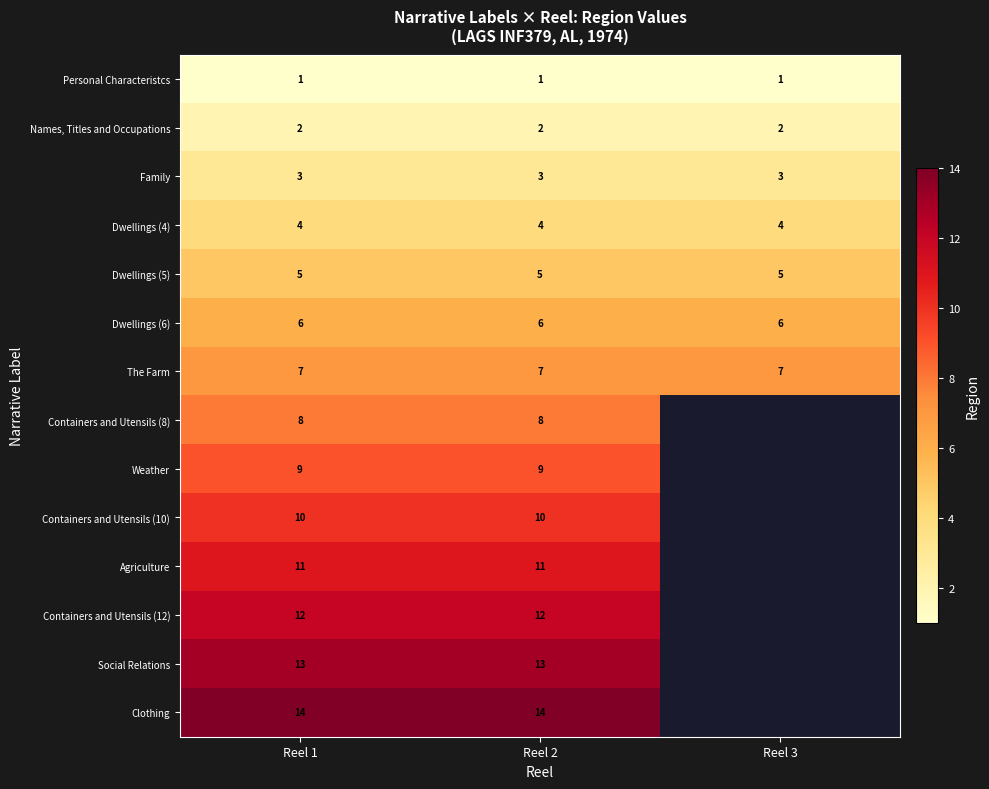

Is the value of Personal Characteristcs at Reel 1 greater than the value of Dwellings (5) at Reel 1?

No